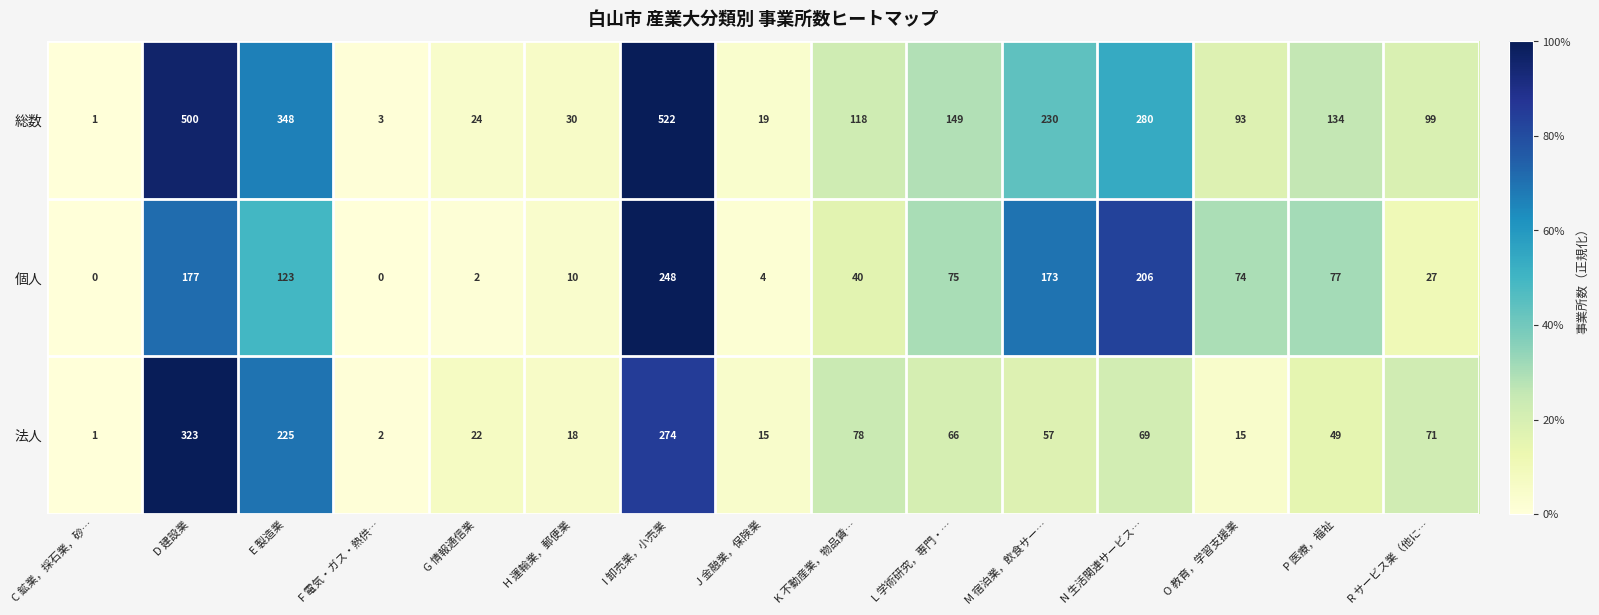

Between D 建設業 and R サービス業（他に…, which series saw the biggest shift?

総数